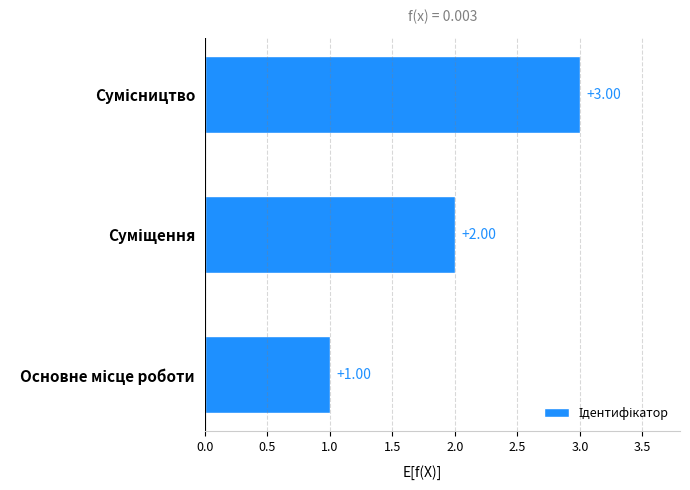

What is the sum of all values?

6